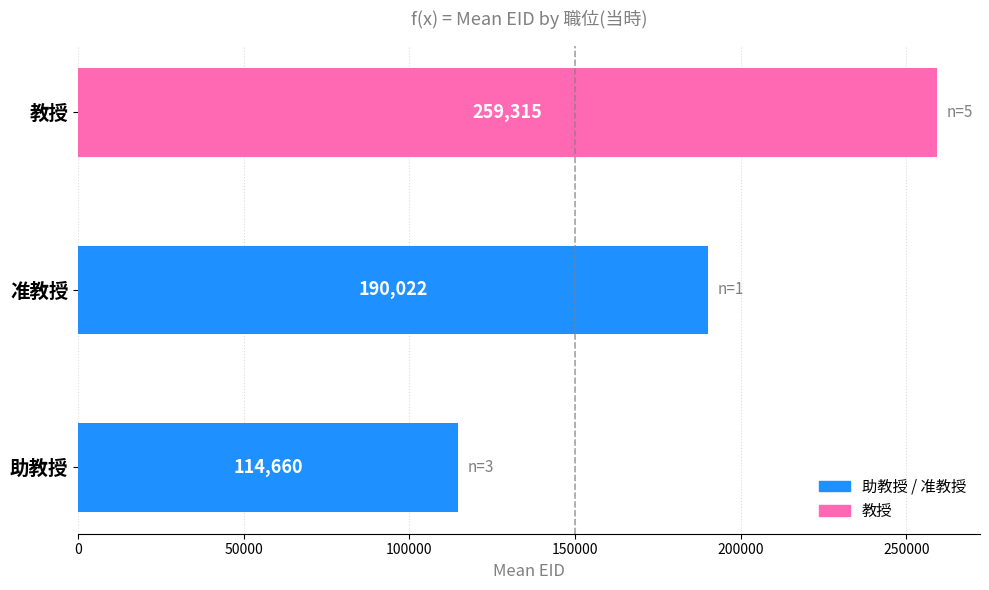

True or false: the data shows 128438 at 准教授.

False